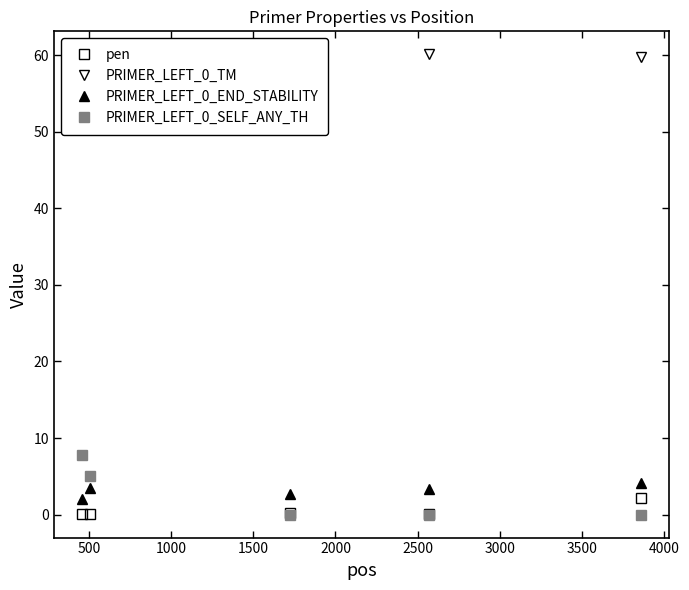

What is the value of the PRIMER_LEFT_0_END_STABILITY point at the 4th from the left?

3.3